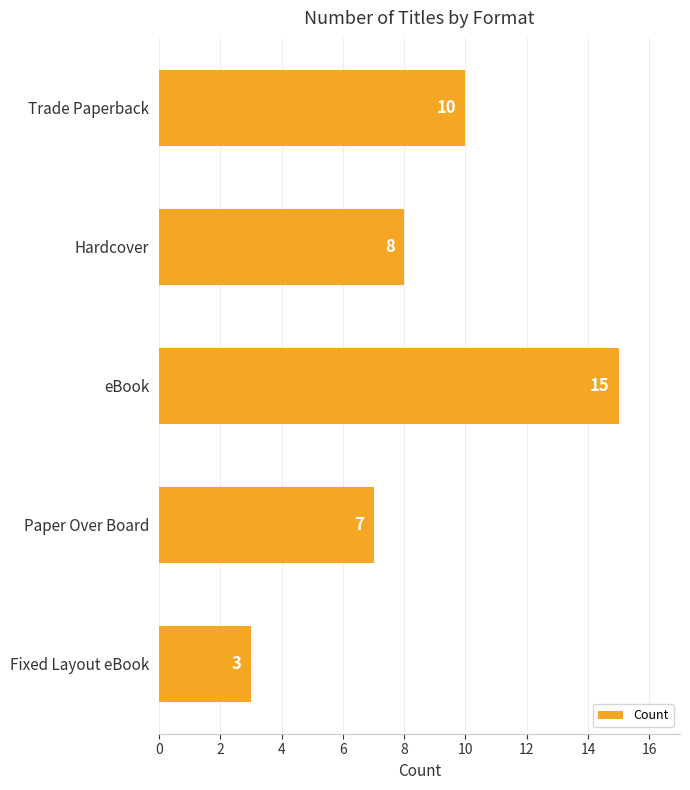

What value does the data have at Hardcover, to the nearest 10?

10